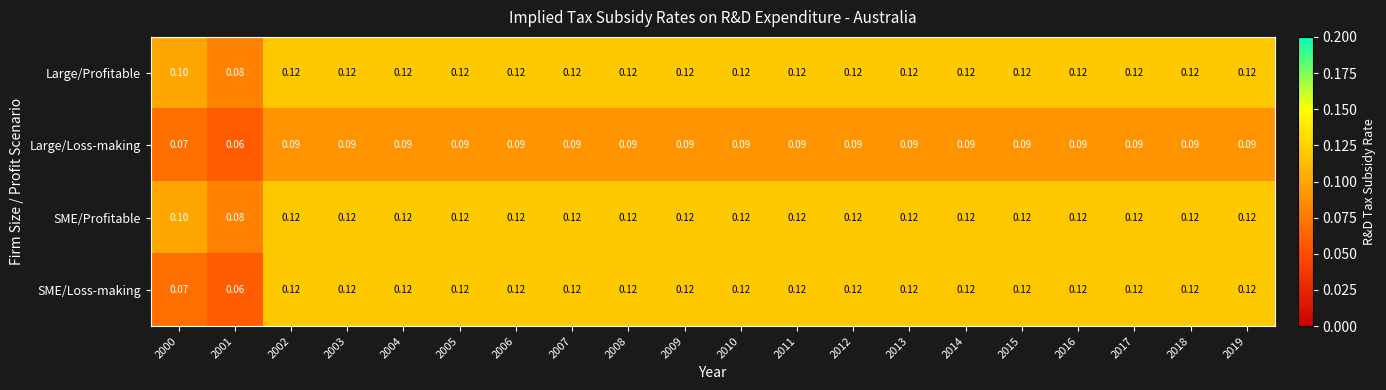

Between 2001 and 2016, which series saw the biggest shift?

SME/Loss-making